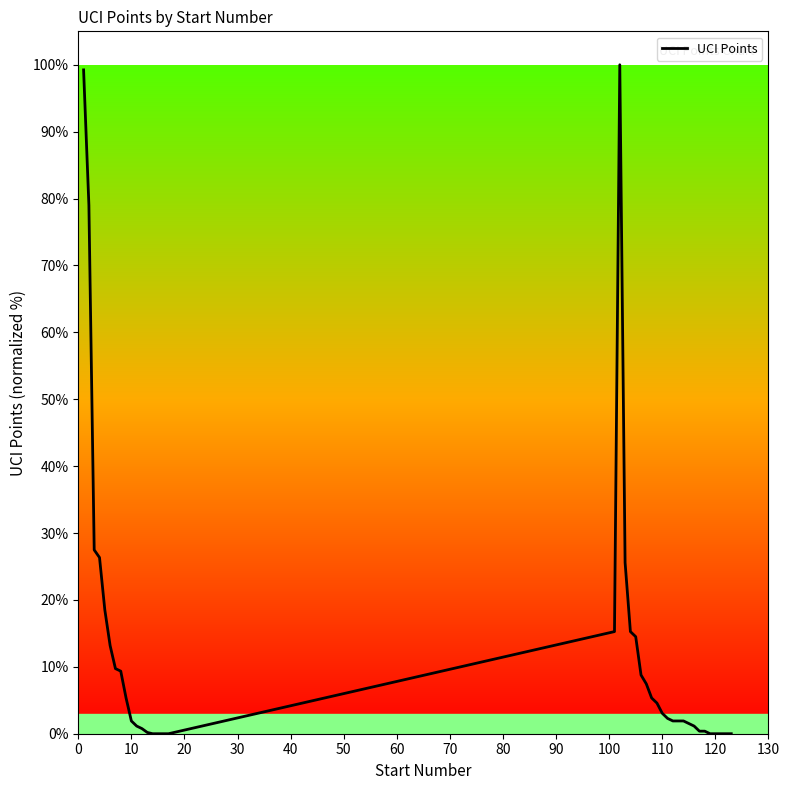

What is the difference between the maximum and second lowest values?

100.0